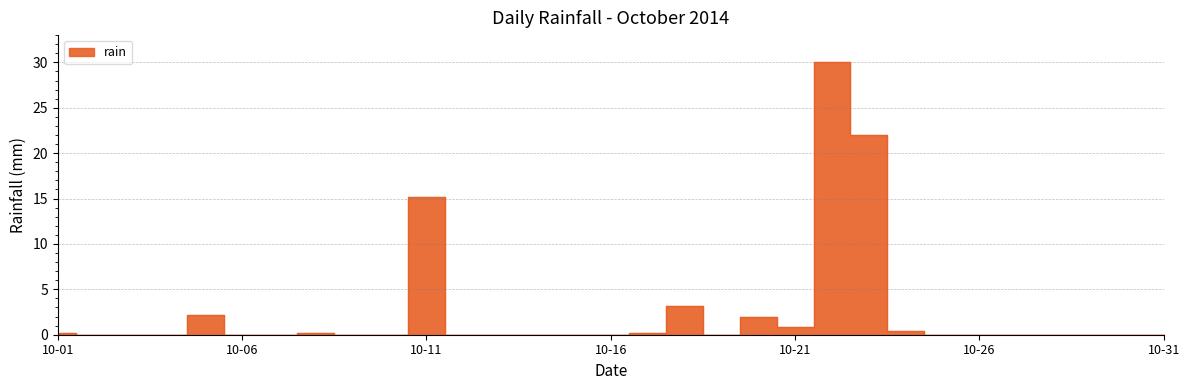

True or false: the data shows 0.2 at 2014-10-17.

True